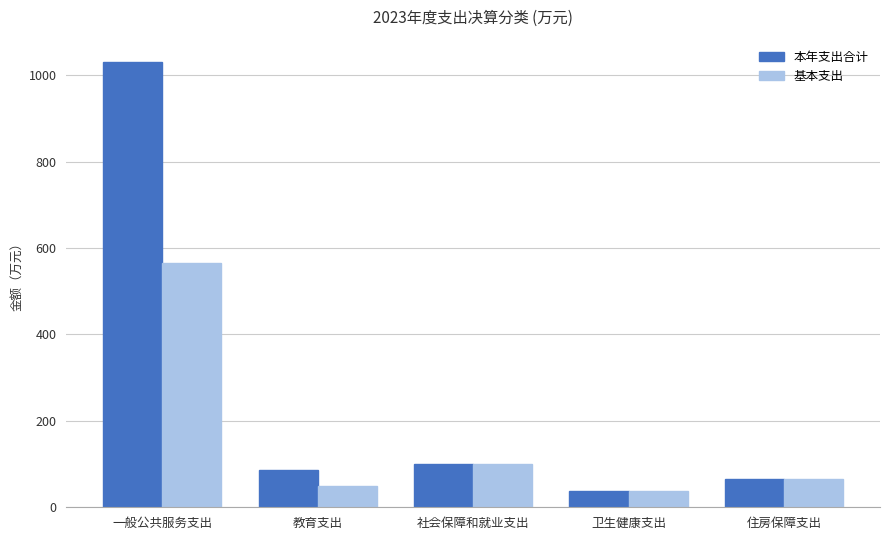

Is it true that 基本支出 equals 66.3 at 住房保障支出?

True